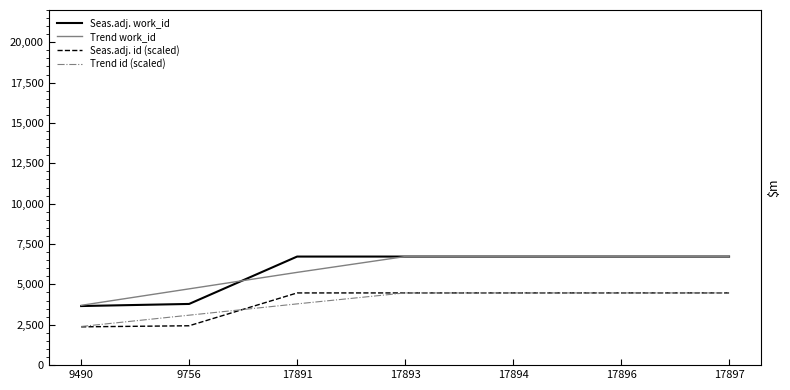

What is the value of the Seas.adj. id (scaled) point at the 3rd from the left?

4472.8